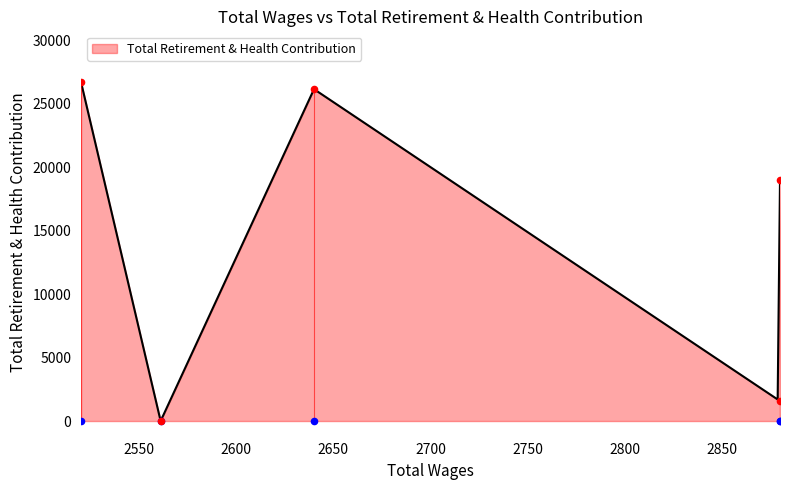

What is the change in value from 2880.0 to 2520.0?

+7740